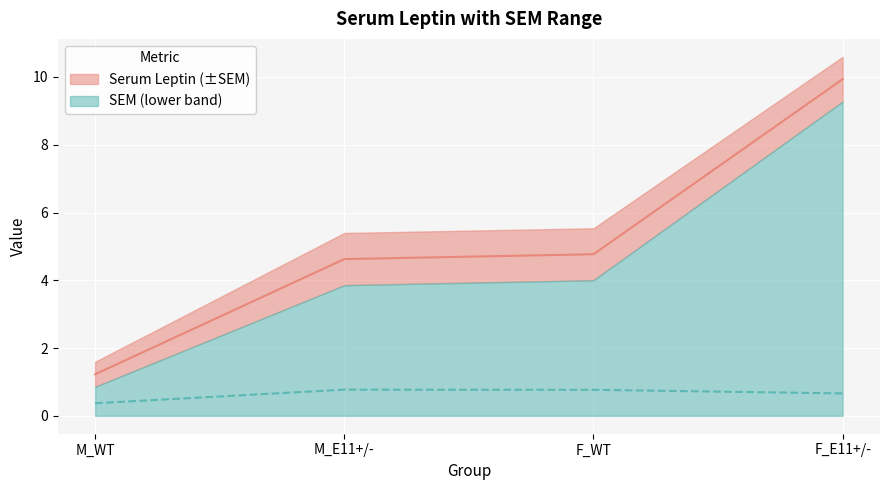

What is the smallest value displayed?

0.4